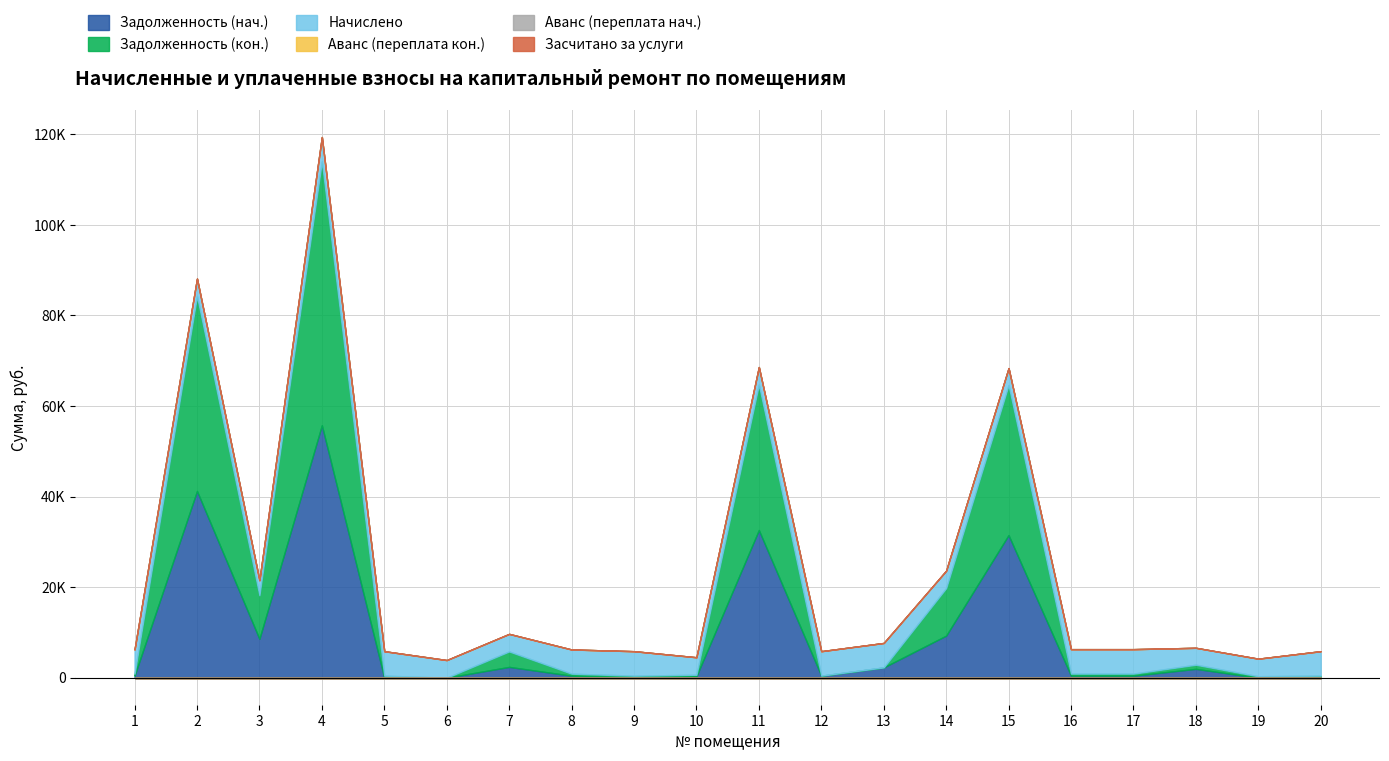

True or false: Задолженность (нач.) and Аванс (переплата нач.) cross at least once.

False